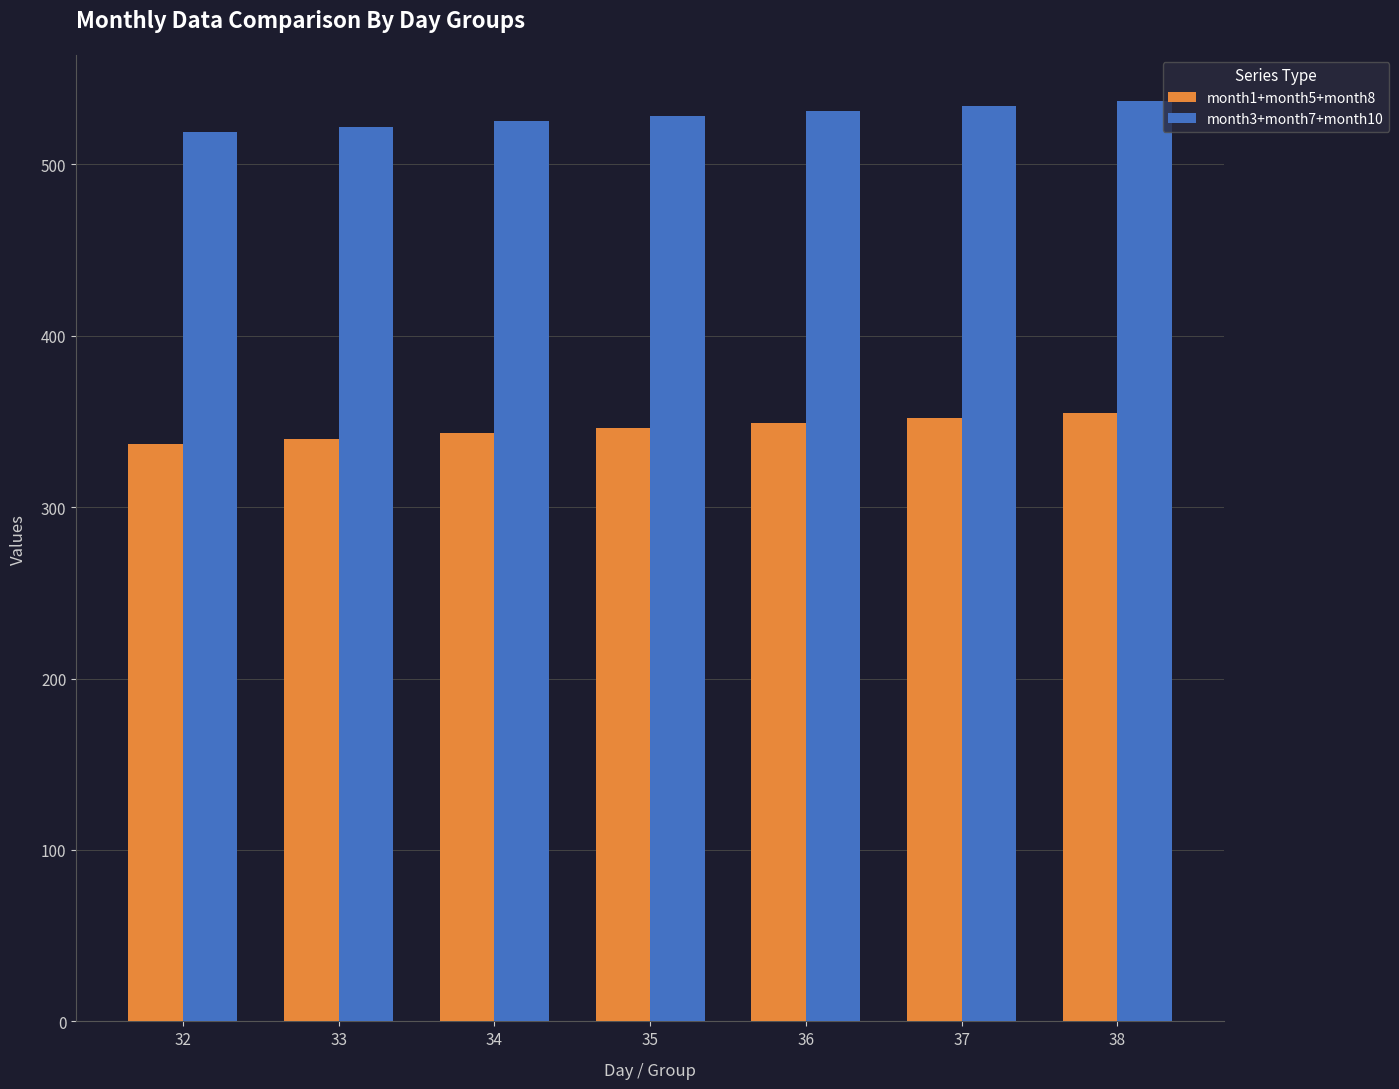

True or false: month3+month7+month10 has a value of 531 at 36.

True